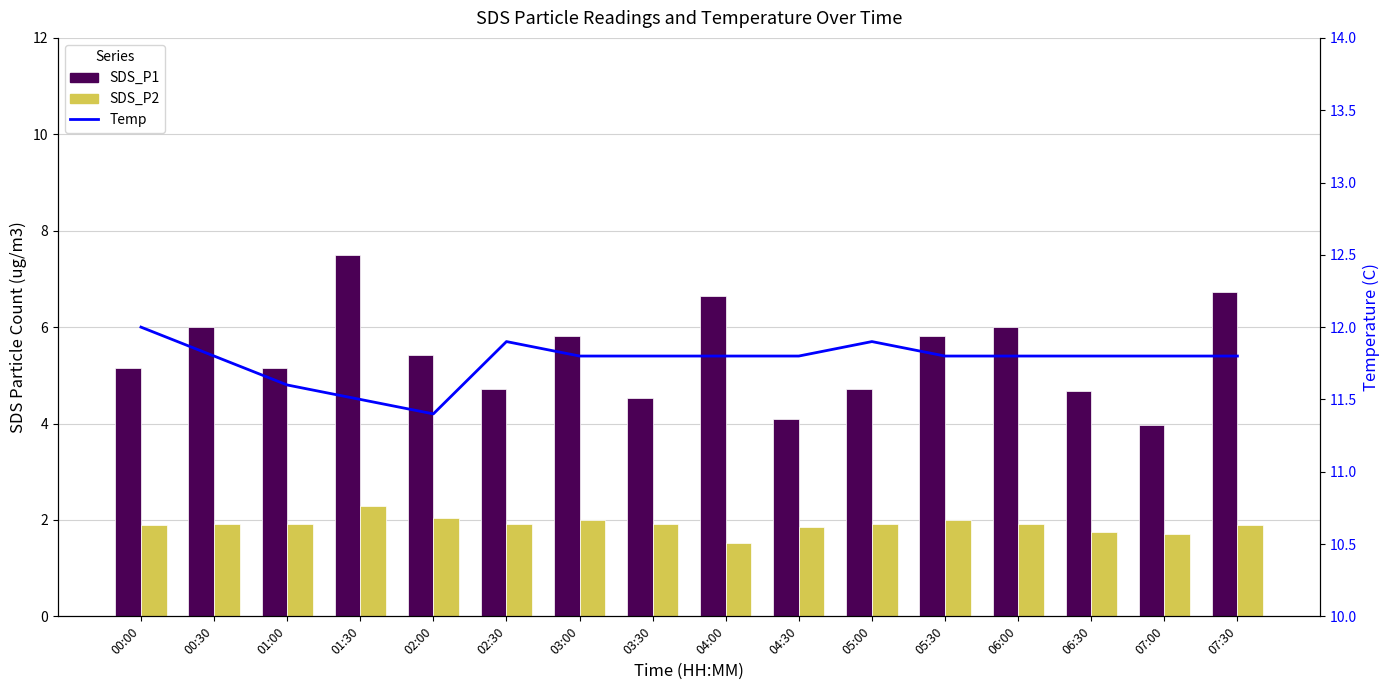

Reading right to left, extract all data points from this chart.

SDS_P1: 07:30=6.7	07:00=4.0	06:30=4.7	06:00=6.0	05:30=5.8	05:00=4.7	04:30=4.1	04:00=6.7	03:30=4.5	03:00=5.8	02:30=4.7	02:00=5.4	01:30=7.5	01:00=5.2	00:30=6.0	00:00=5.2
SDS_P2: 07:30=1.9	07:00=1.7	06:30=1.8	06:00=1.9	05:30=2.0	05:00=1.9	04:30=1.9	04:00=1.5	03:30=1.9	03:00=2.0	02:30=1.9	02:00=2.0	01:30=2.3	01:00=1.9	00:30=1.9	00:00=1.9
Temp: 07:30=11.8	07:00=11.8	06:30=11.8	06:00=11.8	05:30=11.8	05:00=11.9	04:30=11.8	04:00=11.8	03:30=11.8	03:00=11.8	02:30=11.9	02:00=11.4	01:30=11.5	01:00=11.6	00:30=11.8	00:00=12.0